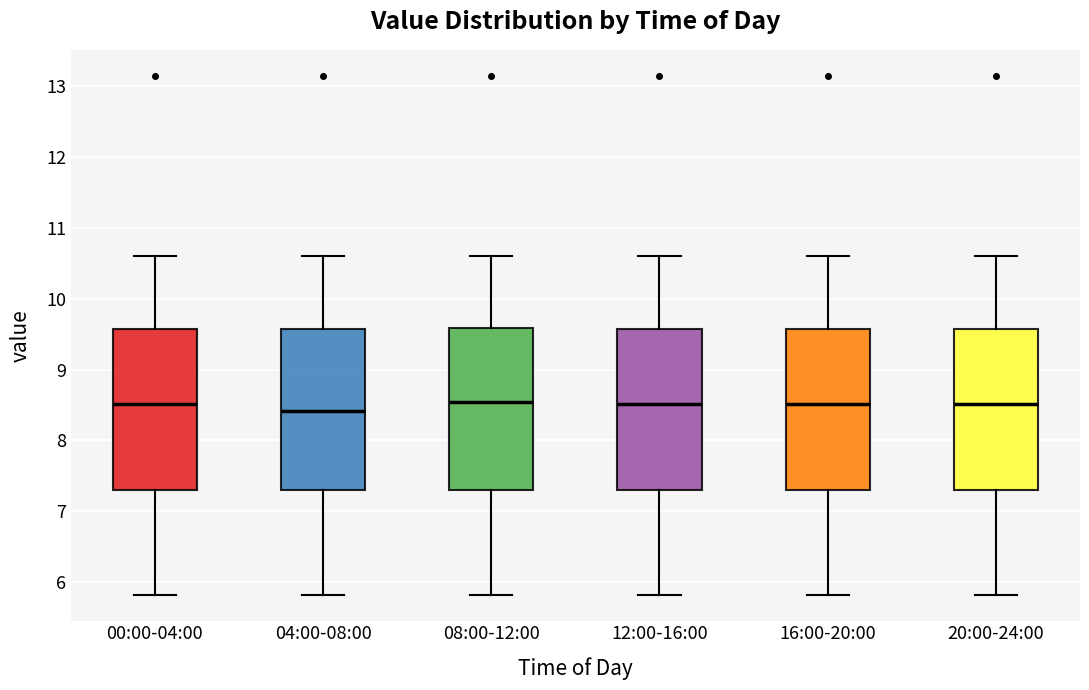

Reading left to right, read every box against the y-axis: the position of its median line, the range the box covers, and the ends of its whiskers. The values are not printed on the chart, so give them approximately, as read against the axis.

00:00-04:00: median 8.5, box 7.3 to 9.6, whiskers 5.8 to 10.6
04:00-08:00: median 8.4, box 7.3 to 9.6, whiskers 5.8 to 10.6
08:00-12:00: median 8.5, box 7.3 to 9.6, whiskers 5.8 to 10.6
12:00-16:00: median 8.5, box 7.3 to 9.6, whiskers 5.8 to 10.6
16:00-20:00: median 8.5, box 7.3 to 9.6, whiskers 5.8 to 10.6
20:00-24:00: median 8.5, box 7.3 to 9.6, whiskers 5.8 to 10.6